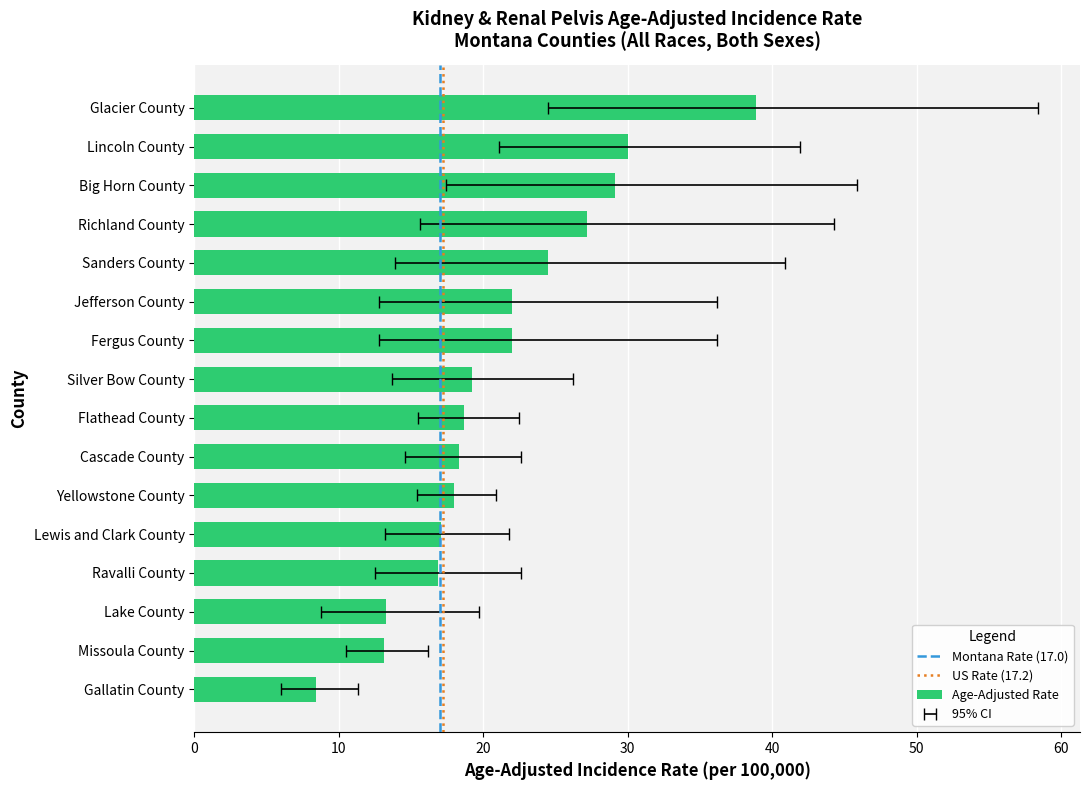

List the series in order of their overall mean, lowest first.

Lower CI, Rate, Upper CI